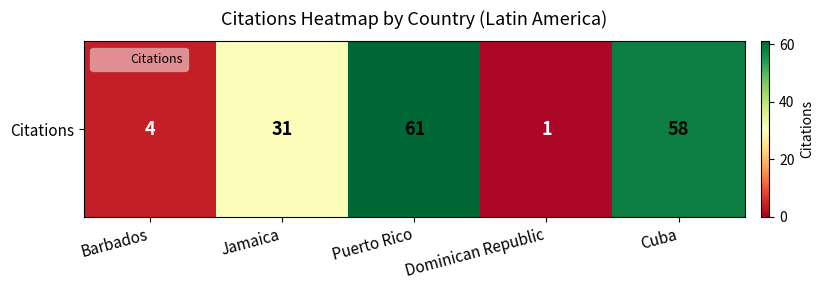

What is the maximum value shown in the chart?

61